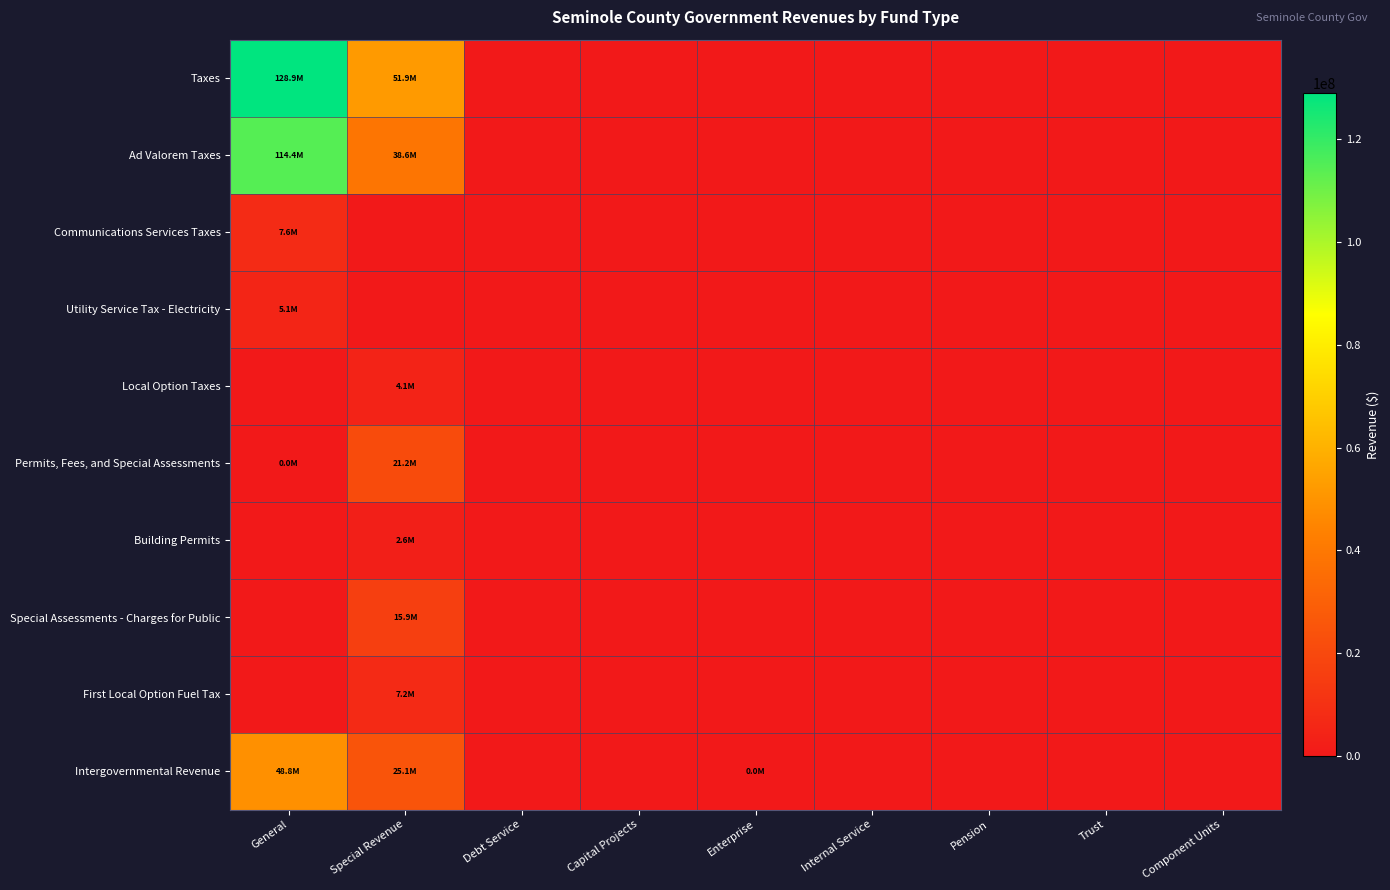

Which series has the largest range (max minus min)?

Taxes